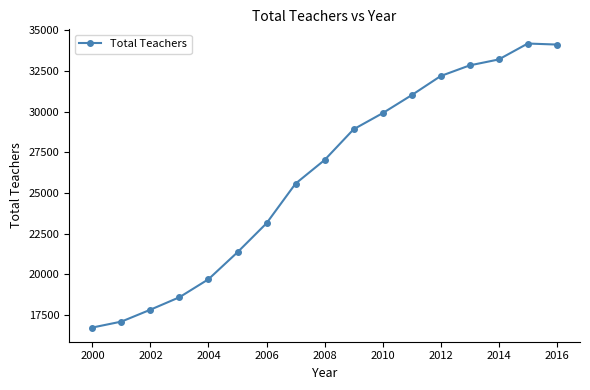

What is the value of the 5th point from the left?

19707